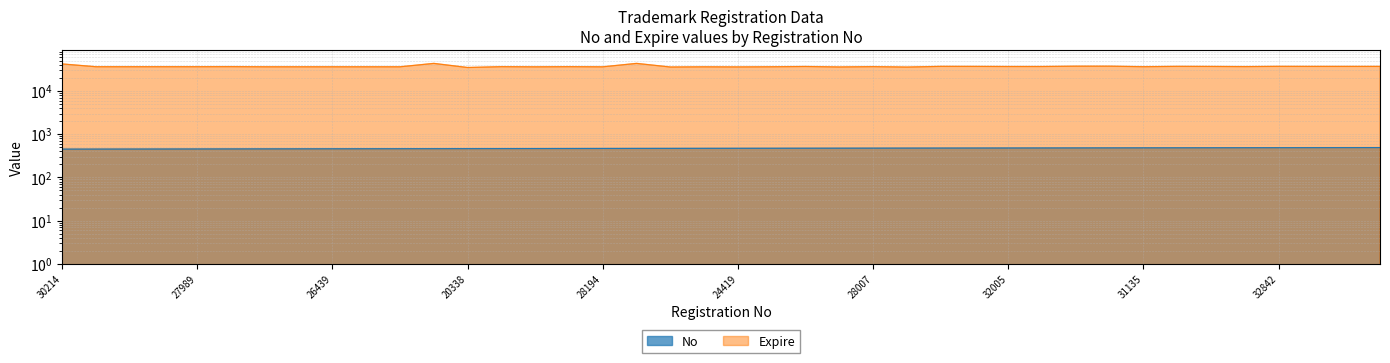

What is the lowest value of the Expire series?

34759